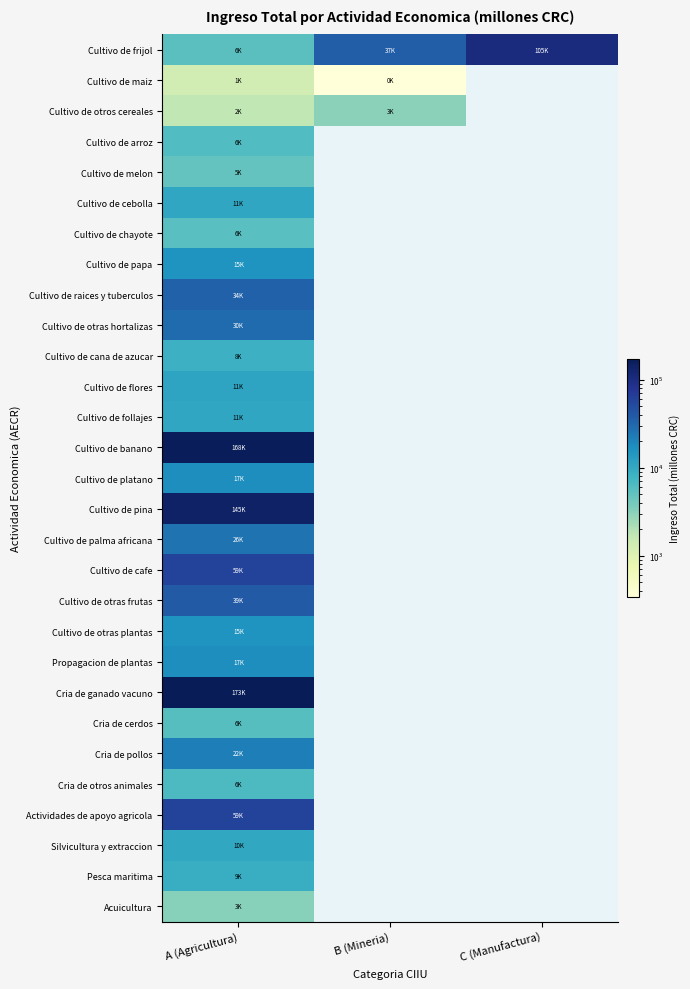

How many distinct data groups are displayed?

29